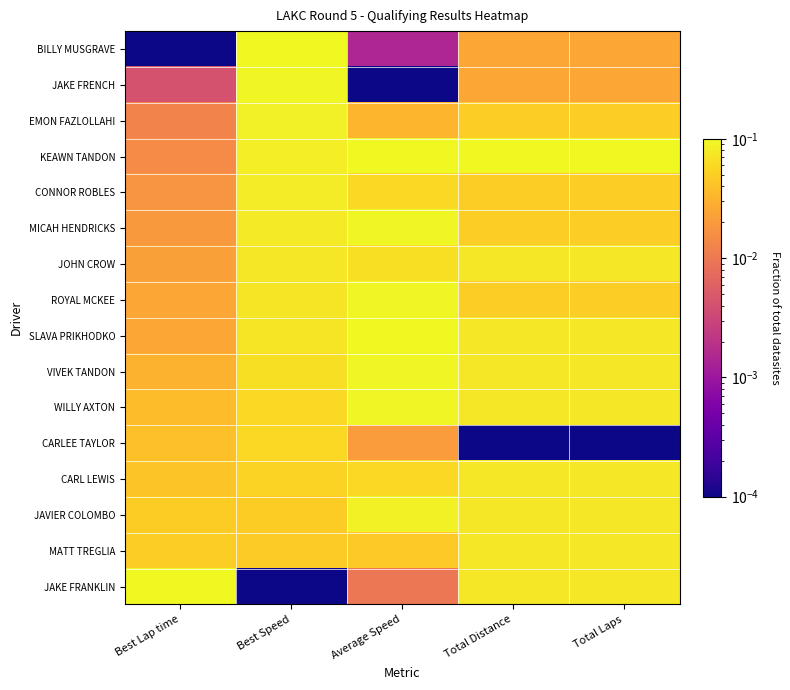

Reading left to right, extract all data points from this chart.

BILLY MUSGRAVE: Best Lap time=0.0	Best Speed=0.1	Average Speed=0.0	Total Distance=0.0	Total Laps=0.0
JAKE FRENCH: Best Lap time=0.0	Best Speed=0.1	Average Speed=0.0	Total Distance=0.0	Total Laps=0.0
EMON FAZLOLLAHI: Best Lap time=0.0	Best Speed=0.1	Average Speed=0.0	Total Distance=0.1	Total Laps=0.1
KEAWN TANDON: Best Lap time=0.0	Best Speed=0.1	Average Speed=0.1	Total Distance=0.1	Total Laps=0.1
CONNOR ROBLES: Best Lap time=0.0	Best Speed=0.1	Average Speed=0.1	Total Distance=0.1	Total Laps=0.1
MICAH HENDRICKS: Best Lap time=0.0	Best Speed=0.1	Average Speed=0.1	Total Distance=0.1	Total Laps=0.1
JOHN CROW: Best Lap time=0.0	Best Speed=0.1	Average Speed=0.1	Total Distance=0.1	Total Laps=0.1
ROYAL MCKEE: Best Lap time=0.0	Best Speed=0.1	Average Speed=0.1	Total Distance=0.1	Total Laps=0.1
SLAVA PRIKHODKO: Best Lap time=0.0	Best Speed=0.1	Average Speed=0.1	Total Distance=0.1	Total Laps=0.1
VIVEK TANDON: Best Lap time=0.0	Best Speed=0.1	Average Speed=0.1	Total Distance=0.1	Total Laps=0.1
WILLY AXTON: Best Lap time=0.0	Best Speed=0.1	Average Speed=0.1	Total Distance=0.1	Total Laps=0.1
CARLEE TAYLOR: Best Lap time=0.0	Best Speed=0.1	Average Speed=0.0	Total Distance=0.0	Total Laps=0.0
CARL LEWIS: Best Lap time=0.0	Best Speed=0.1	Average Speed=0.1	Total Distance=0.1	Total Laps=0.1
JAVIER COLOMBO: Best Lap time=0.0	Best Speed=0.0	Average Speed=0.1	Total Distance=0.1	Total Laps=0.1
MATT TREGLIA: Best Lap time=0.1	Best Speed=0.0	Average Speed=0.0	Total Distance=0.1	Total Laps=0.1
JAKE FRANKLIN: Best Lap time=0.1	Best Speed=0.0	Average Speed=0.0	Total Distance=0.1	Total Laps=0.1